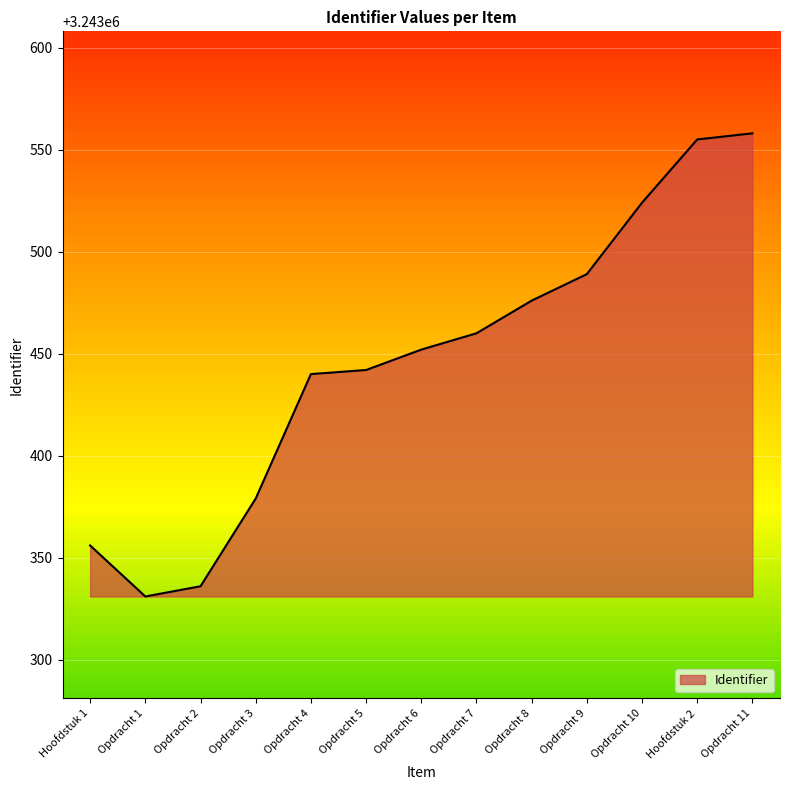

How many lines are shown in the chart?

1